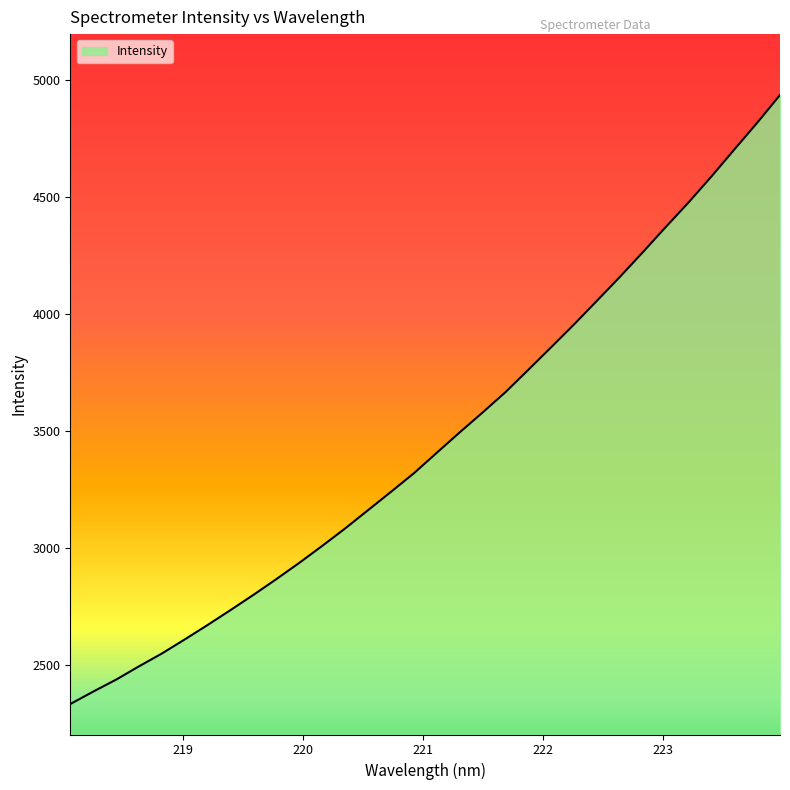

Reading left to right, list all the values displayed in this chart.

2334.9	2388.1	2439.2	2496.1	2550.9	2611.2	2673.0	2736.7	2801.7	2868.9	2938.3	3010.7	3085.0	3163.2	3241.3	3320.7	3408.2	3495.1	3579.9	3666.9	3762.6	3859.0	3956.5	4057.4	4159.1	4264.2	4371.5	4476.8	4587.6	4702.7	4816.9	4935.8